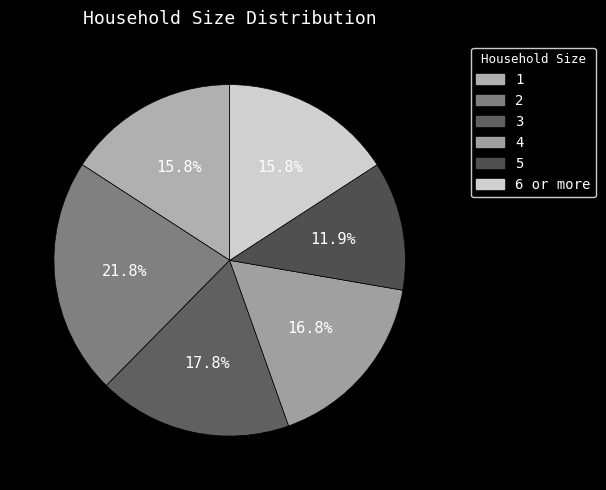

What is the change in value from 4 to 5?

-5